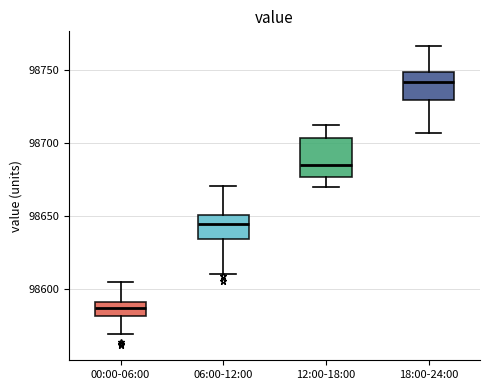

Where is the lower edge of the box for 18:00-24:00 on the y-axis? The values are not printed on the chart, so give them approximately, as read against the axis.

98730